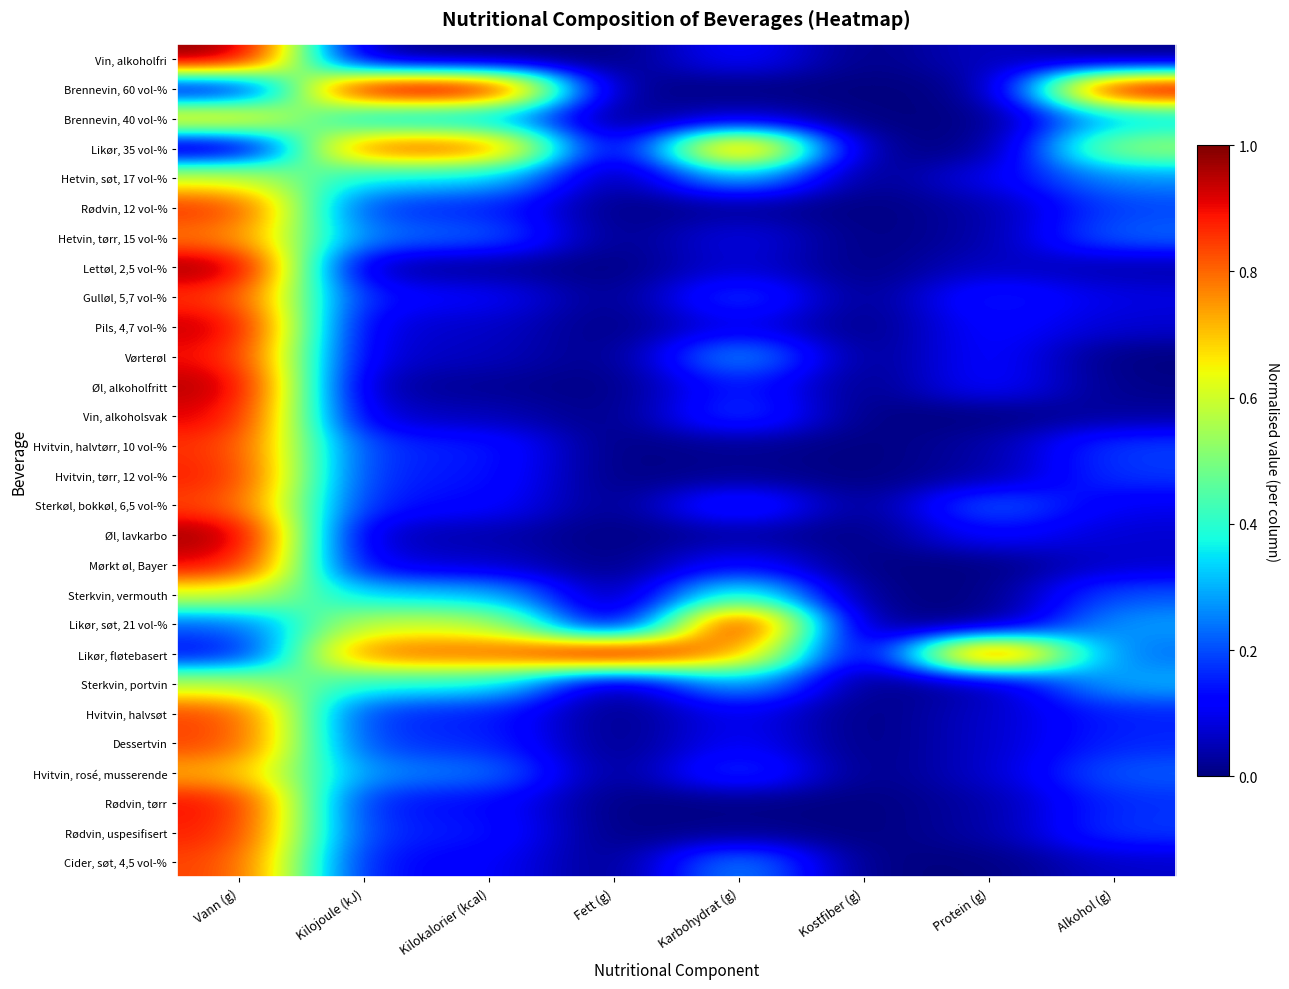

Rank the series at Kilojoule (kJ) from highest to lowest value.

Brennevin, 60 vol-%, Likør, 35 vol-%, Likør, fløtebasert, Likør, søt, 21 vol-%, Sterkvin, portvin, Hetvin, søt, 17 vol-%, Sterkvin, vermouth, Brennevin, 40 vol-%, Hvitvin, rosé, musserende, Hetvin, tørr, 15 vol-%, Dessertvin, Rødvin, 12 vol-%, Hvitvin, halvtørr, 10 vol-%, Hvitvin, halvsøt, Rødvin, uspesifisert, Hvitvin, tørr, 12 vol-%, Rødvin, tørr, Sterkøl, bokkøl, 6,5 vol-%, Cider, søt, 4,5 vol-%, Gulløl, 5,7 vol-%, Mørkt øl, Bayer, Pils, 4,7 vol-%, Vørterøl, Vin, alkoholsvak, Øl, lavkarbo, Lettøl, 2,5 vol-%, Øl, alkoholfritt, Vin, alkoholfri